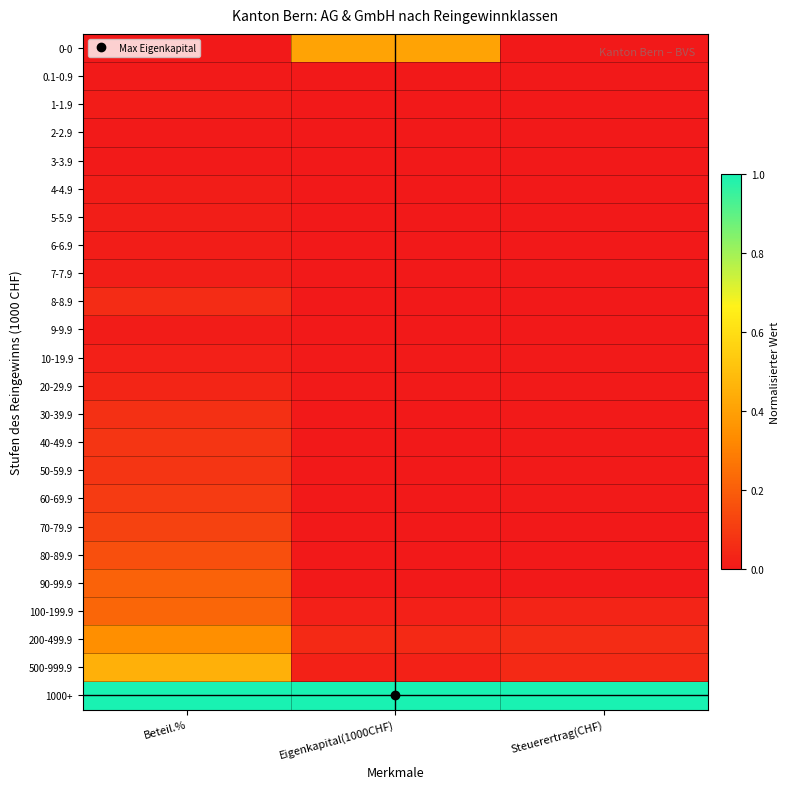

At Eigenkapital(1000CHF), list the series in order from smallest to largest.

9-9.9, 7-7.9, 5-5.9, 8-8.9, 6-6.9, 3-3.9, 2-2.9, 4-4.9, 90-99.9, 1-1.9, 60-69.9, 0.1-0.9, 80-89.9, 50-59.9, 40-49.9, 70-79.9, 30-39.9, 20-29.9, 10-19.9, 100-199.9, 500-999.9, 200-499.9, 0-0, 1000+